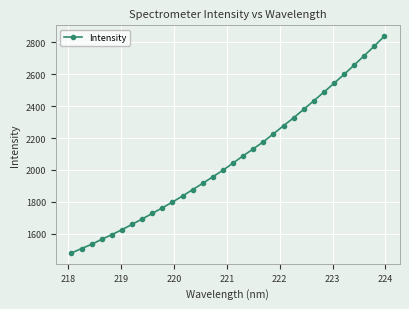

How many data points does each series have?

32